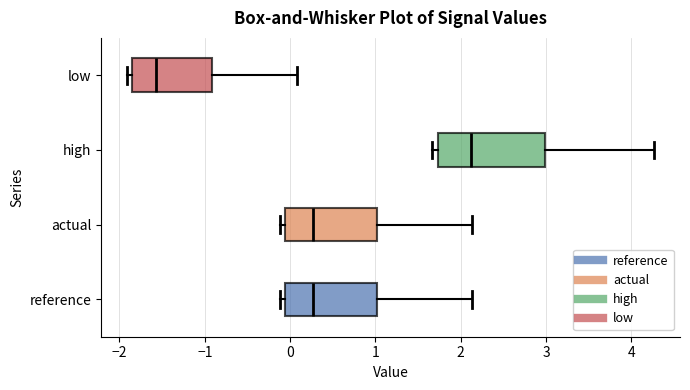

Where is the left edge of the box for reference on the x-axis? The values are not printed on the chart, so give them approximately, as read against the axis.

-0.1